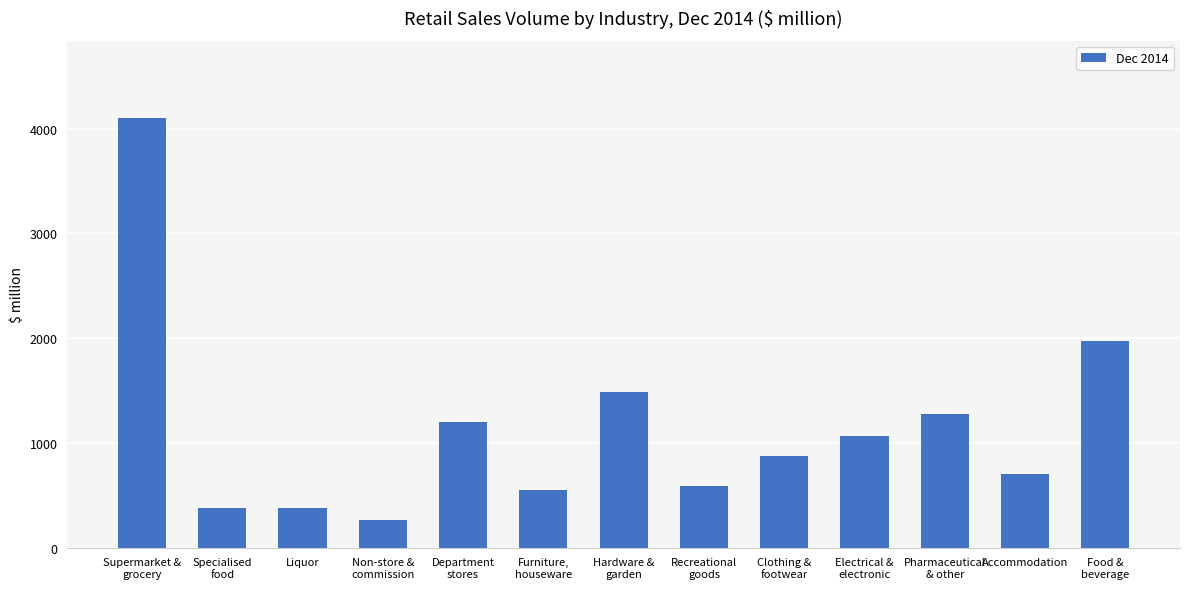

Where is the data nearest to the value 2183?

Food &
beverage